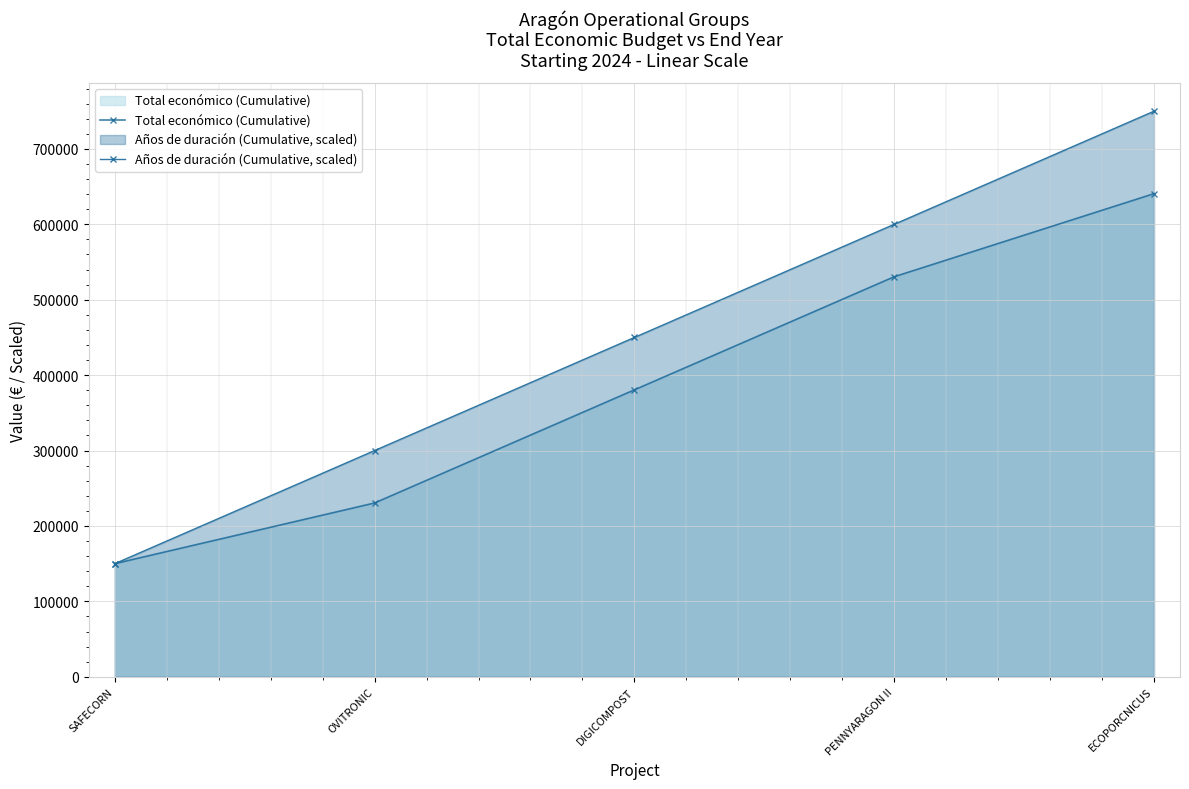

What is the total value across all series at SAFECORN?

300000